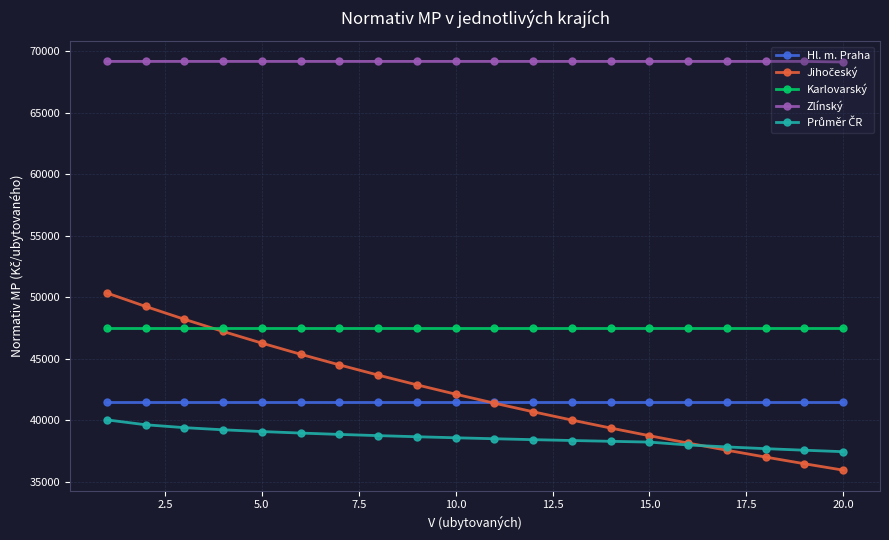

At how many categories does at least one series exceed 64794?

20